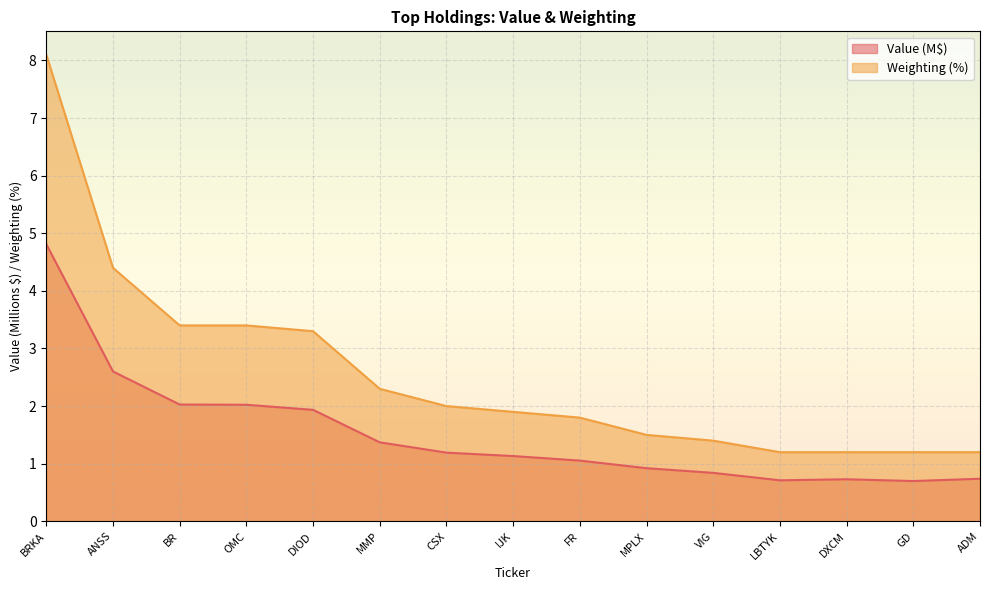

What position from the right is ADM?

1